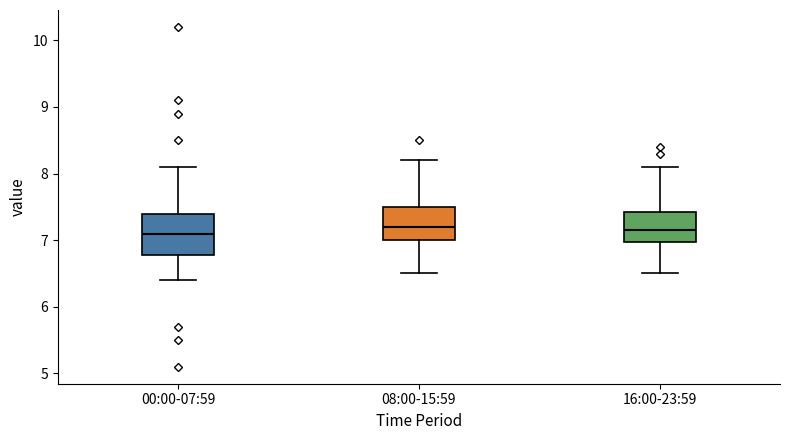

Reading left to right, transcribe this box plot: for each box, give where its median line is, the range the box spans, and where its two whiskers end, as read against the y-axis. The values are not printed on the chart, so give them approximately, as read against the axis.

00:00-07:59: median 7.1, box 6.8 to 7.4, whiskers 6.4 to 8.1
08:00-15:59: median 7.2, box 7.0 to 7.5, whiskers 6.5 to 8.2
16:00-23:59: median 7.2, box 7.0 to 7.4, whiskers 6.5 to 8.1